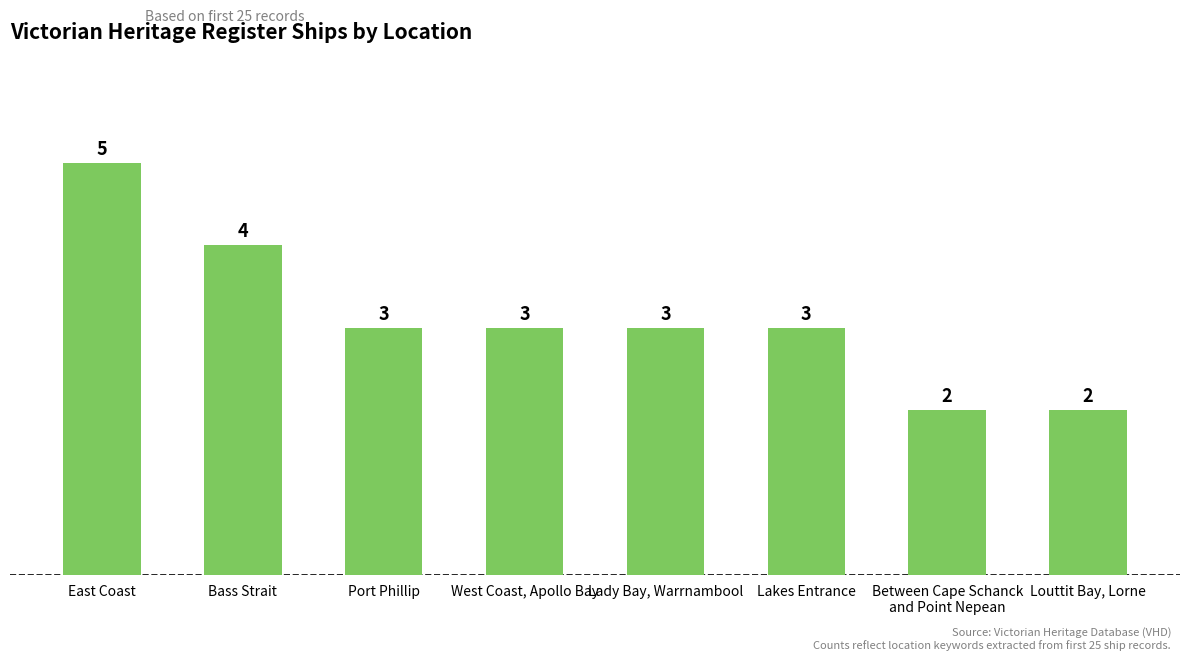

The chart shows a value of 5 at East Coast. True or false?

True